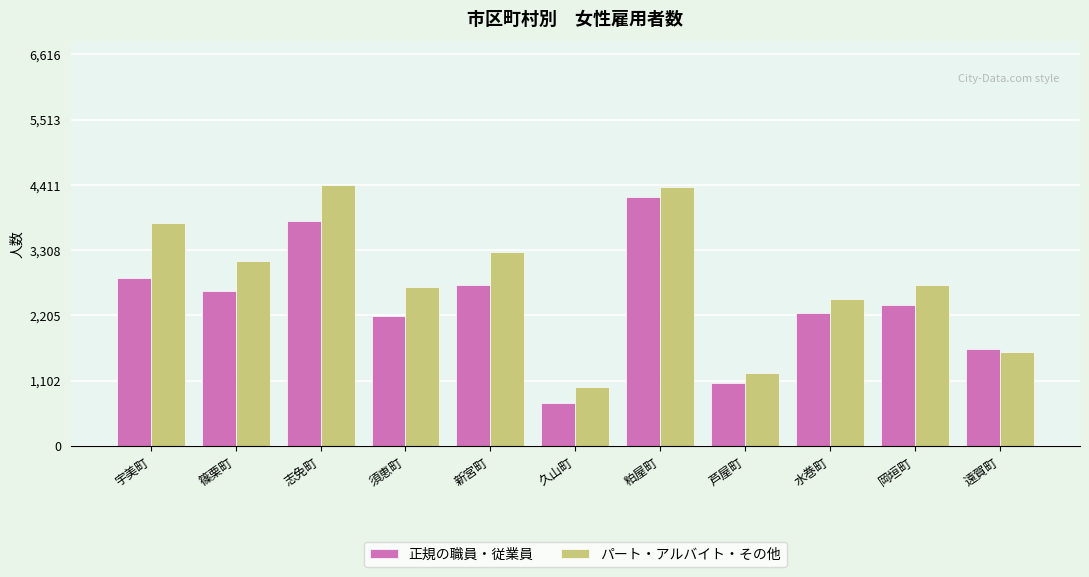

What is the difference between the maximum and minimum values in the パート・アルバイト・その他 series?

3411